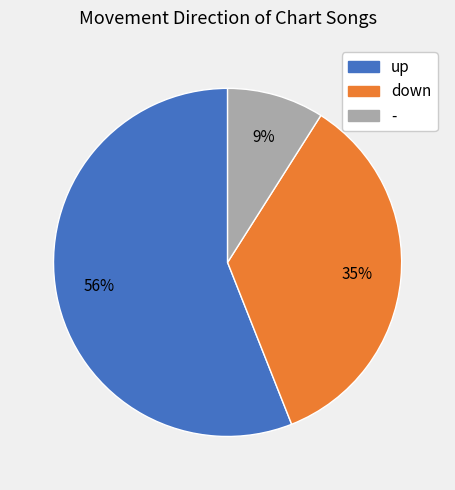

How many segments does this pie chart have?

3